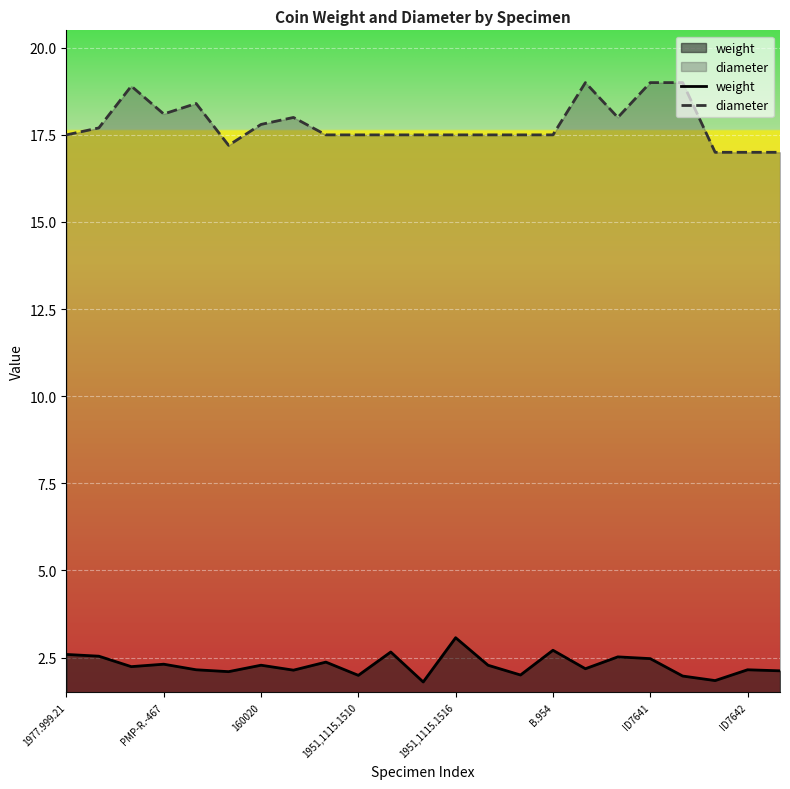

True or false: diameter has a value of 18.0 at ID7640.

True